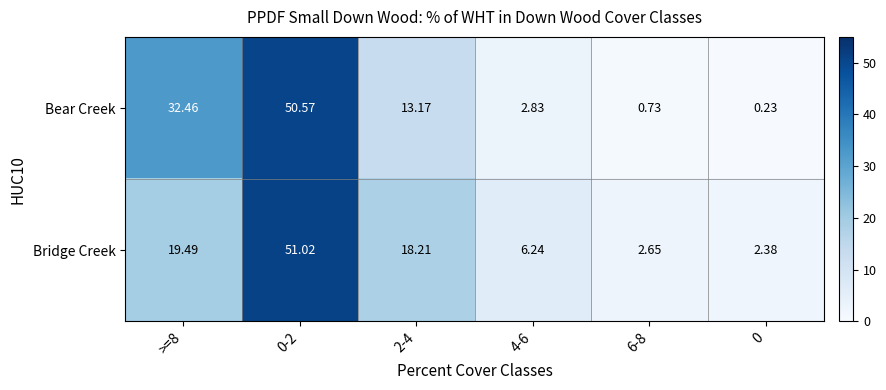

Is the value of Bridge Creek at 0-2 greater than the value of Bear Creek at 0-2?

Yes